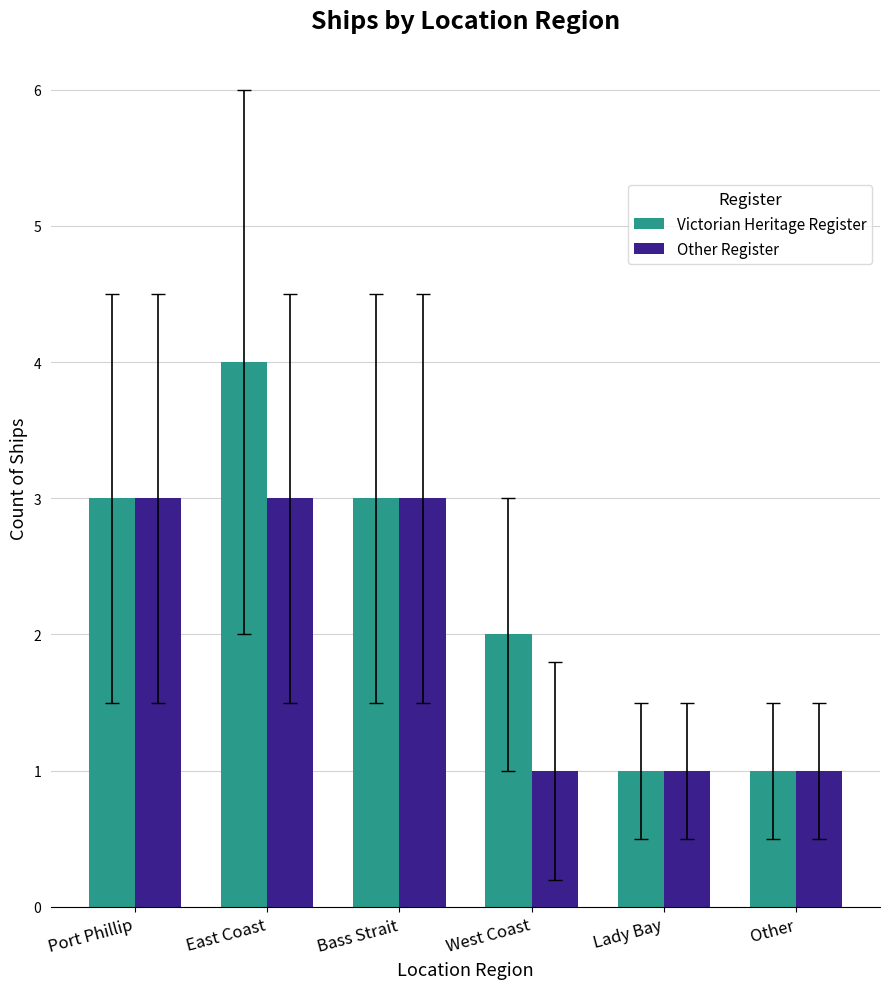

What is the value of the Victorian Heritage Register bar at the 3rd from the left?

3